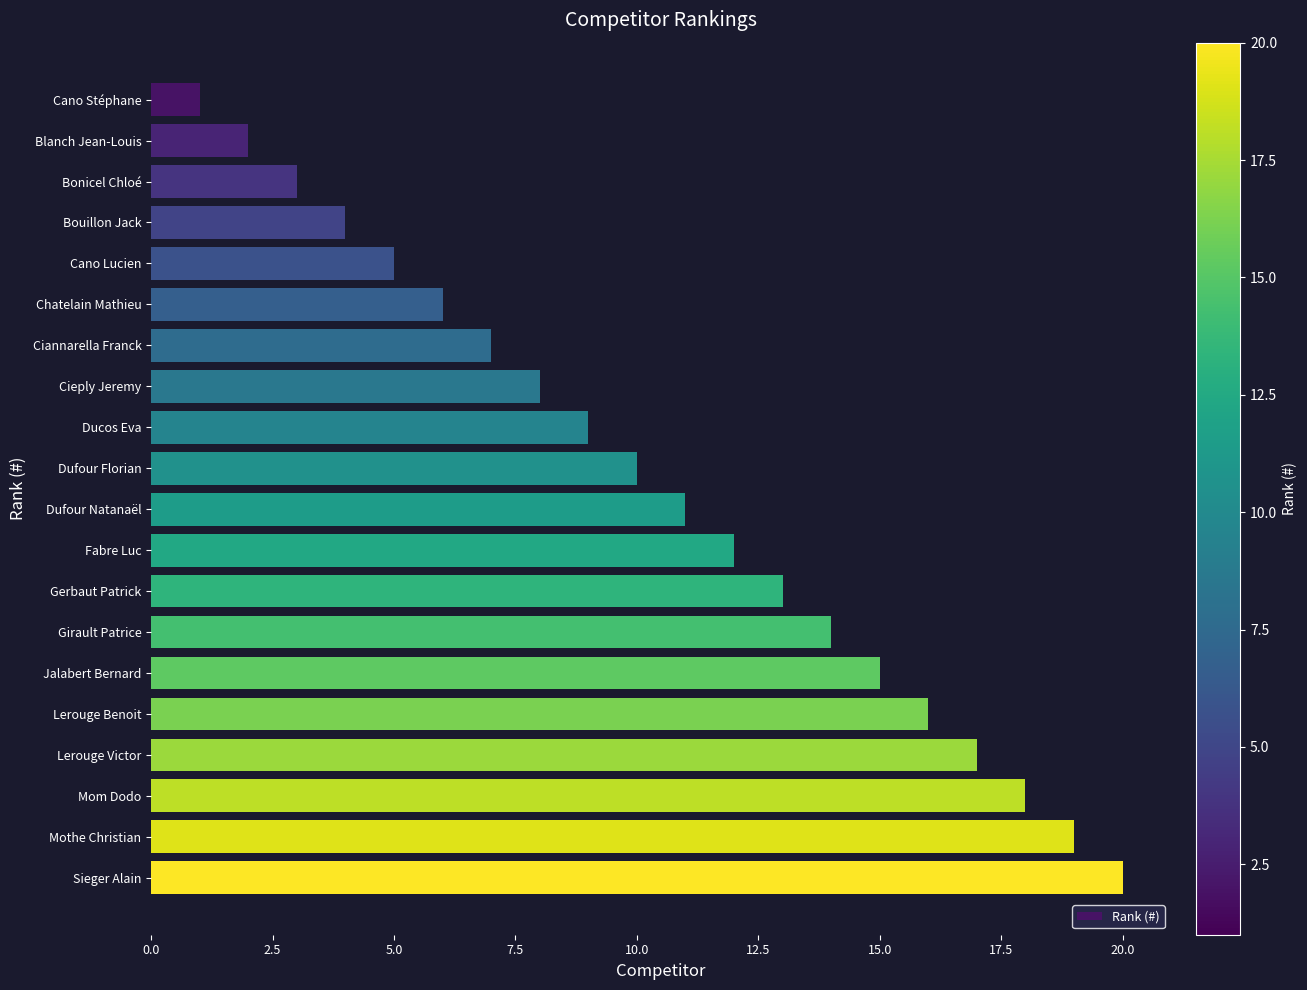

What is the change in value from Dufour Natanaël to Lerouge Benoit?

+5